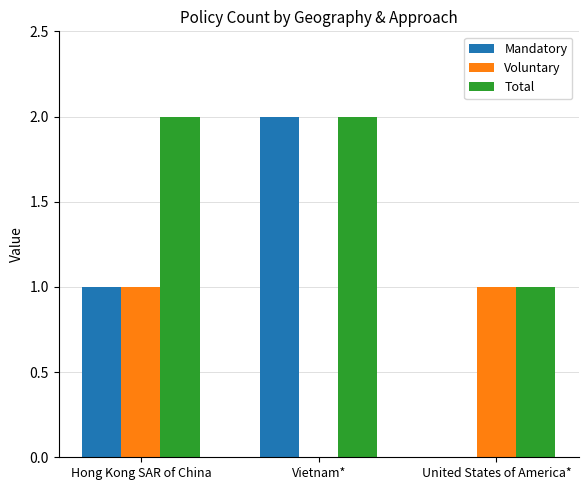

True or false: Mandatory has a value of 0 at United States of America*.

True